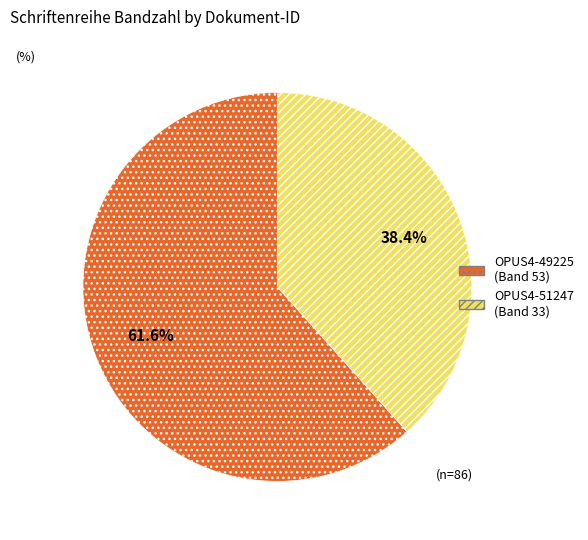

To the nearest percent, what is the combined percentage of OPUS4-51247 and OPUS4-49225?

100%